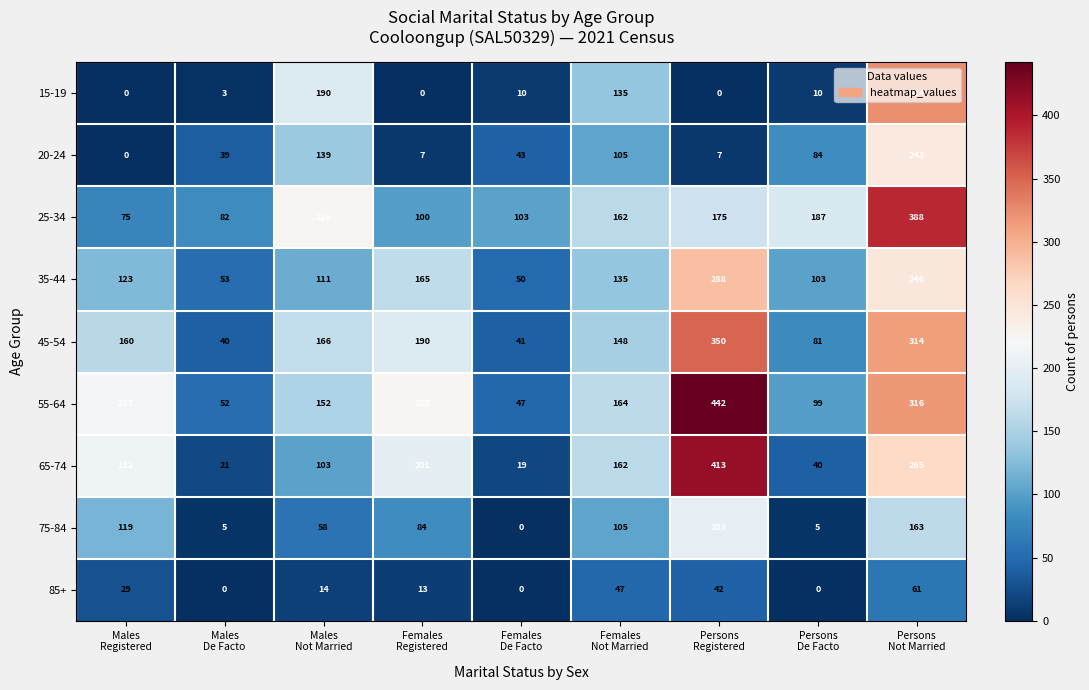

What is the difference between the maximum and minimum values in the 55-64 series?

395